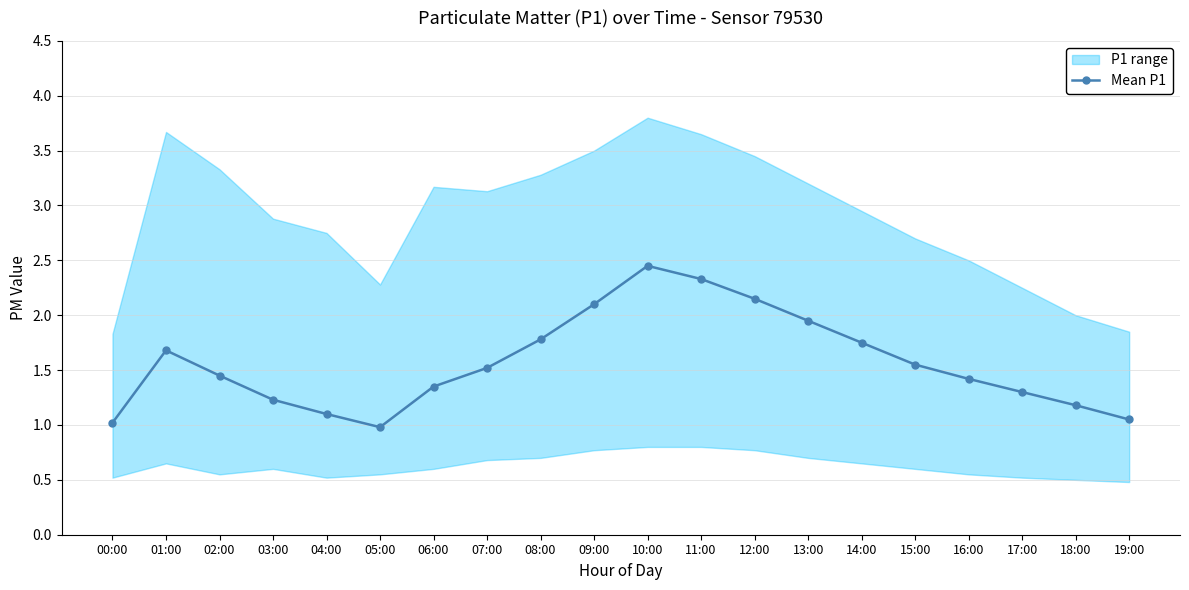

Reading right to left, what are all the values shown in this chart?

19:00=1.1	18:00=1.2	17:00=1.3	16:00=1.4	15:00=1.6	14:00=1.8	13:00=1.9	12:00=2.1	11:00=2.3	10:00=2.5	09:00=2.1	08:00=1.8	07:00=1.5	06:00=1.4	05:00=1.0	04:00=1.1	03:00=1.2	02:00=1.4	01:00=1.7	00:00=1.0